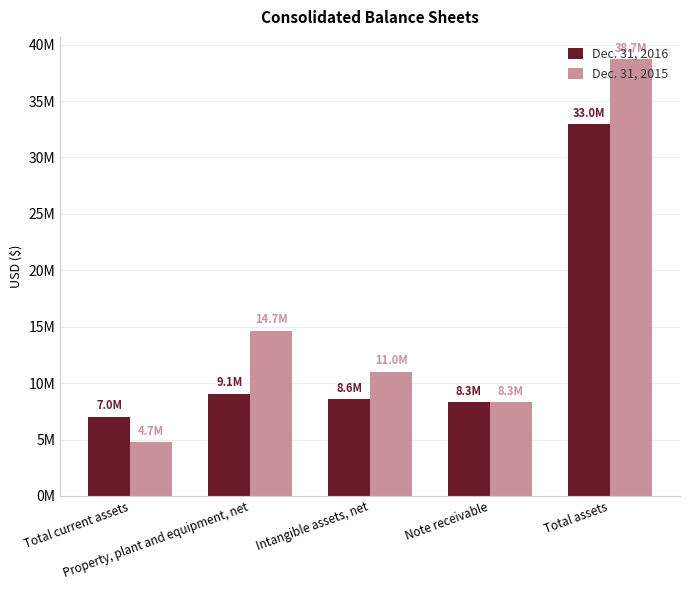

At which label does Dec. 31, 2016 reach its minimum?

Total current assets